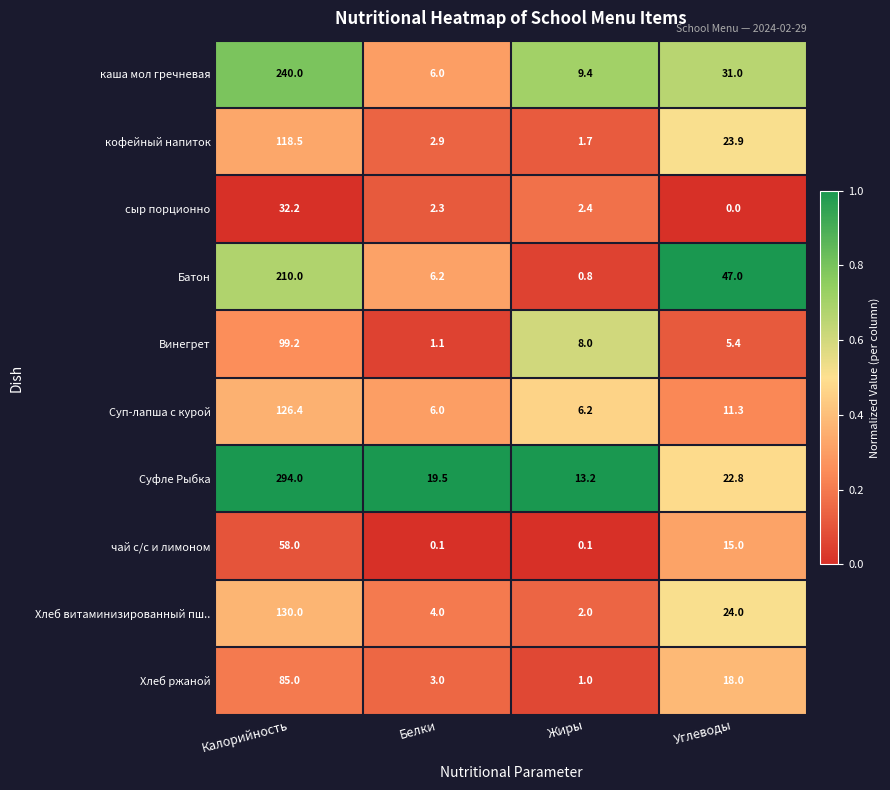

True or false: Батон has a value of 0.8 at Жиры.

True